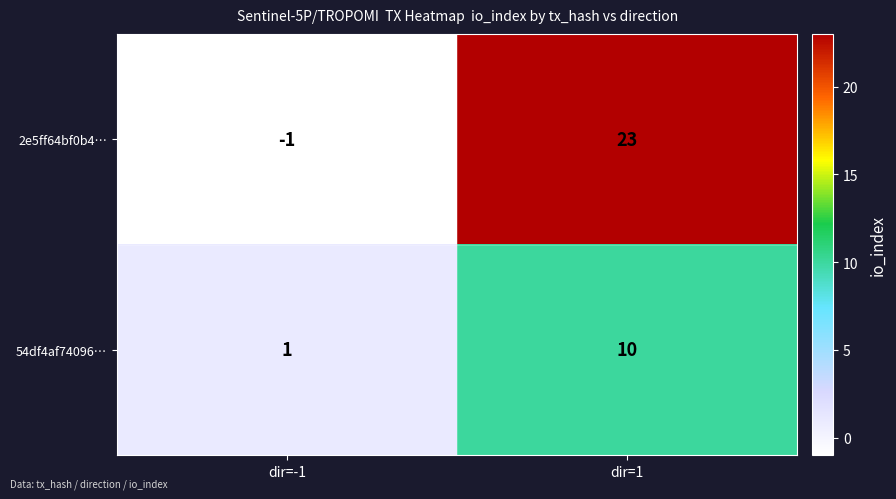

How many values in 2e5ff64bf0b4… are above zero?

1